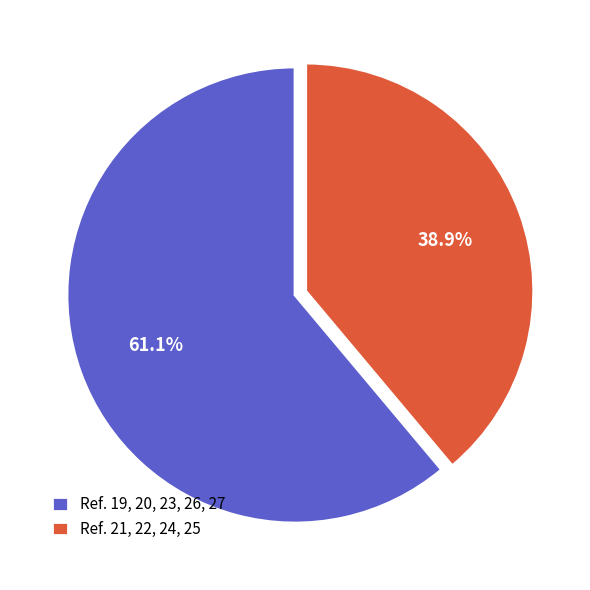

Which category has the biggest portion of the pie?

Ref. 19, 20, 23, 26, 27